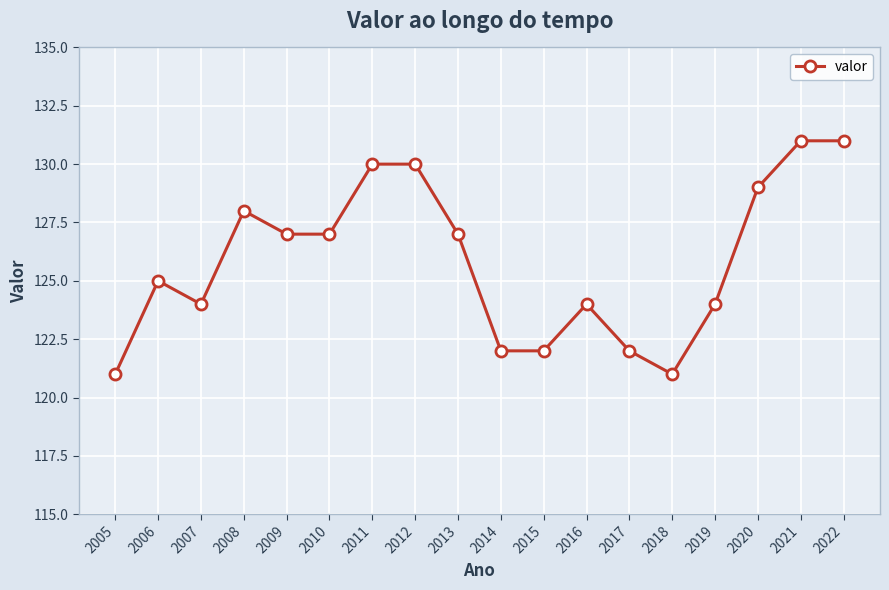

At which category does the data reach its first local peak?

2006